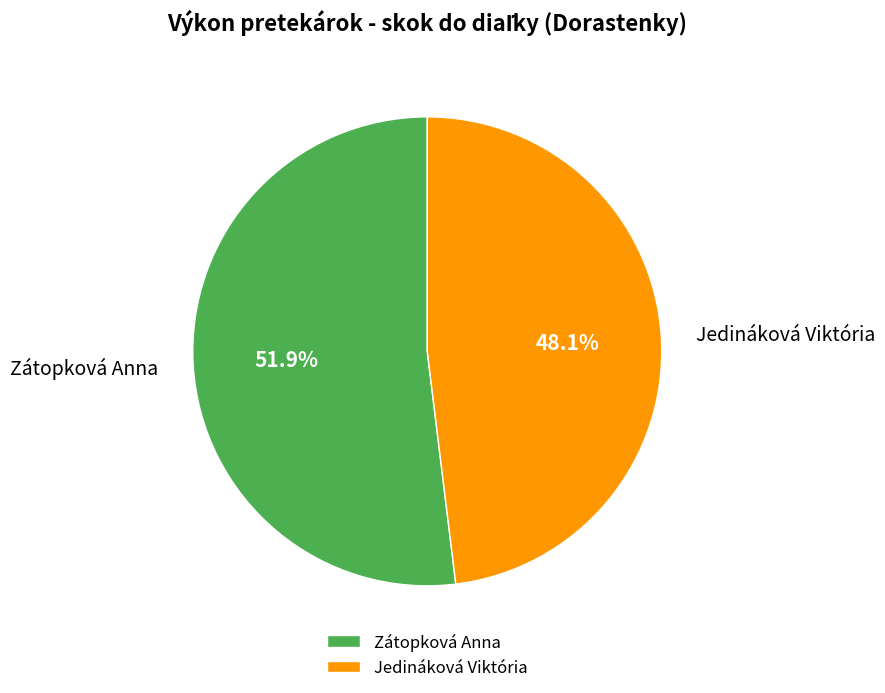

True or false: Jedináková Viktória accounts for 34% of the total.

False